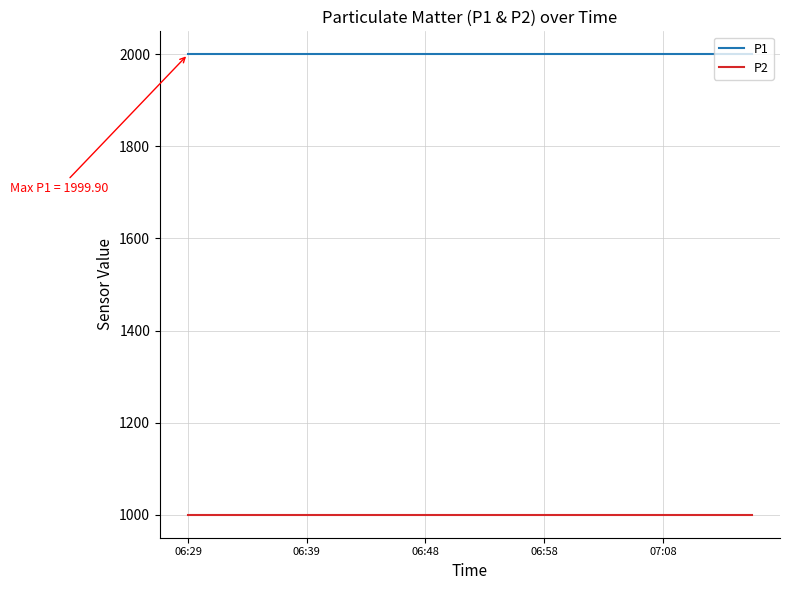

Rank the series by their average value, from highest to lowest.

P1, P2